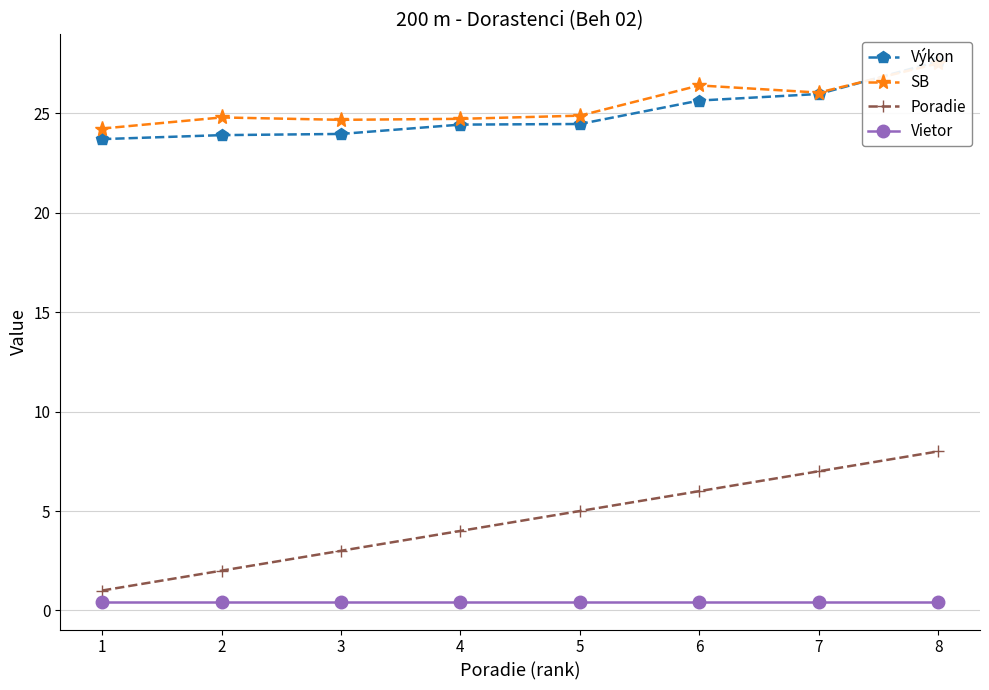

Reading left to right, what are all the values shown in this chart?

Výkon: 23.7	23.9	24.0	24.4	24.5	25.6	26.0	27.6
SB: 24.2	24.8	24.7	24.7	24.9	26.4	26.1	27.5
Poradie: 1.0	2.0	3.0	4.0	5.0	6.0	7.0	8.0
Vietor: 0.4	0.4	0.4	0.4	0.4	0.4	0.4	0.4